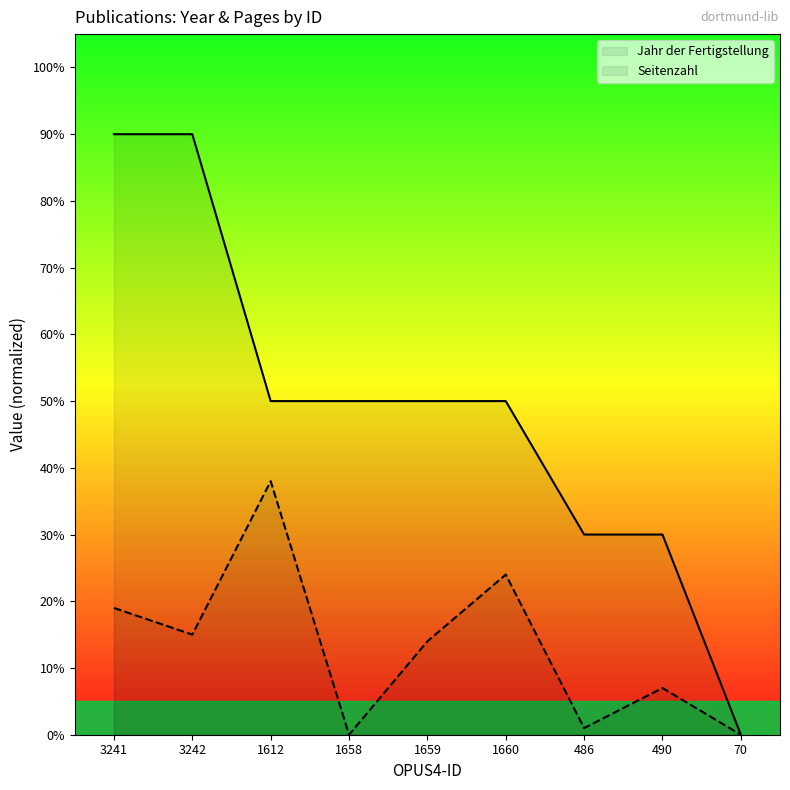

How many data points in Seitenzahl are above 14?

4